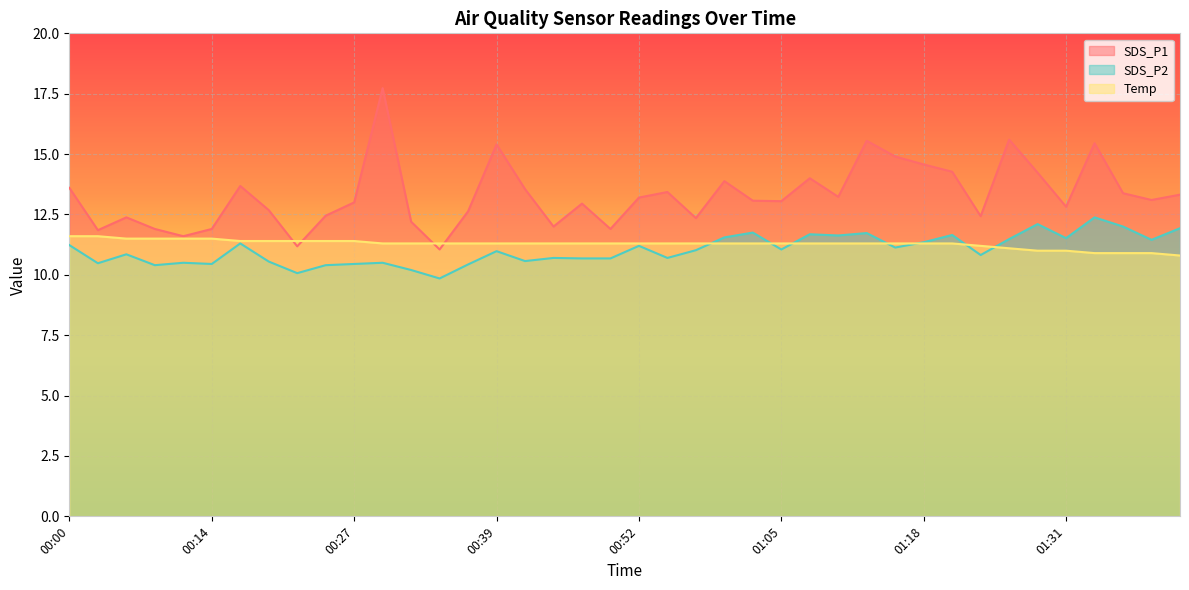

After their last crossing, which series has the higher values: SDS_P1 or Temp?

SDS_P1